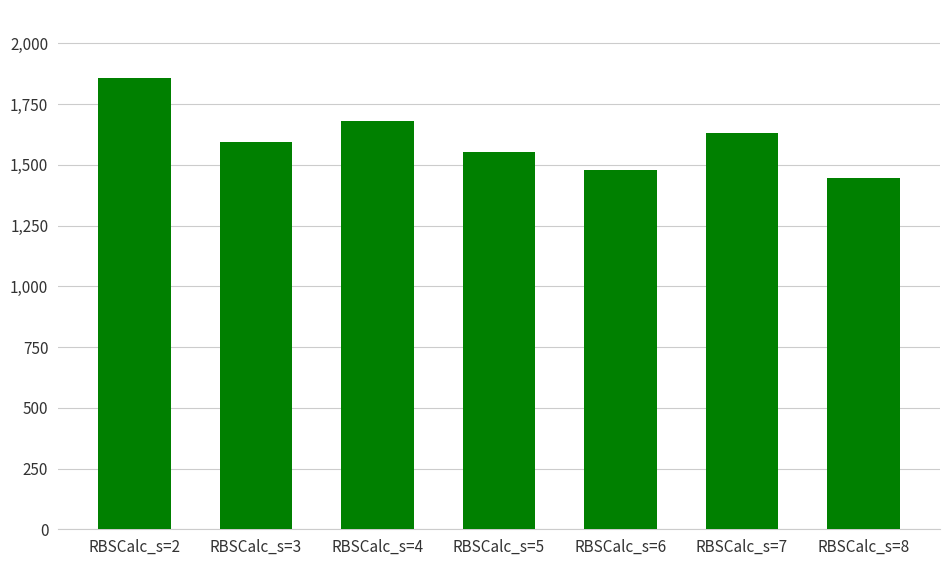

At which label does the data first exceed 1593?

RBSCalc_s=2